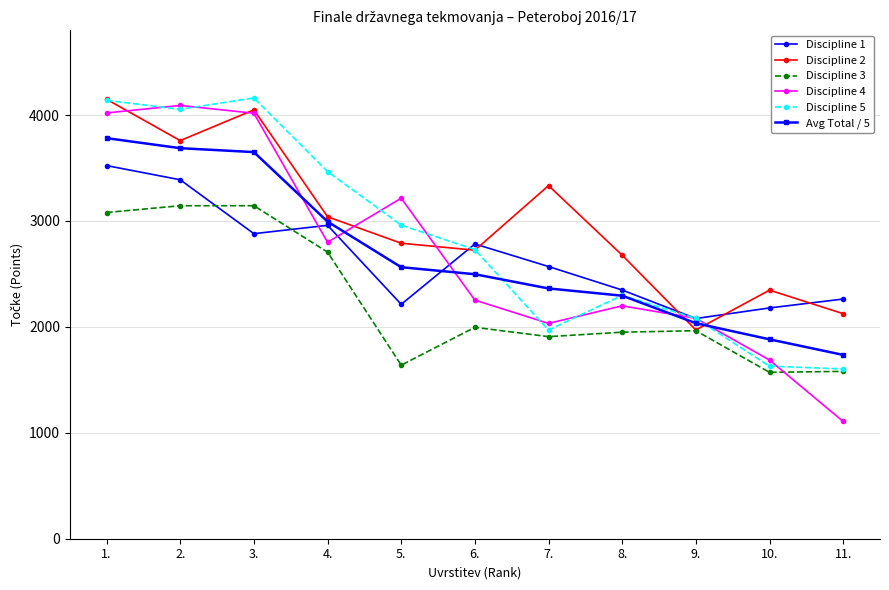

At how many categories does at least one series exceed 2111?

10